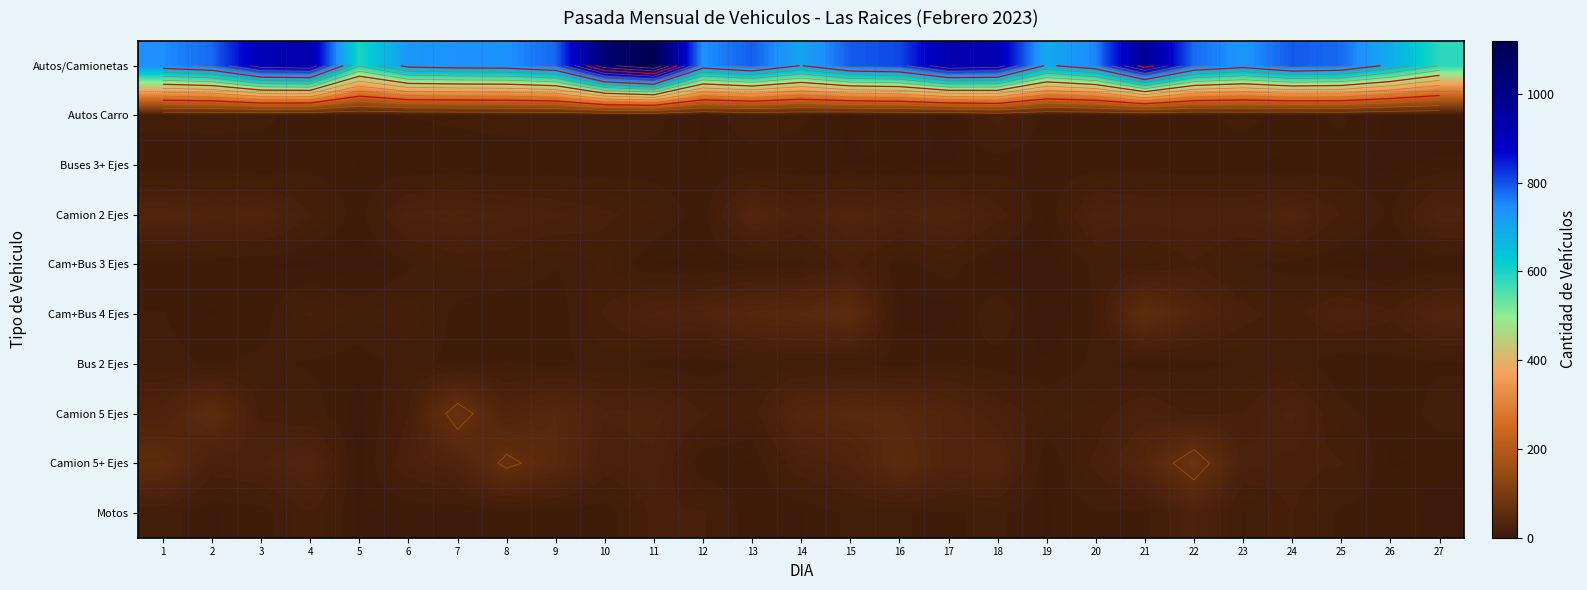

How many data points does each series have?

27